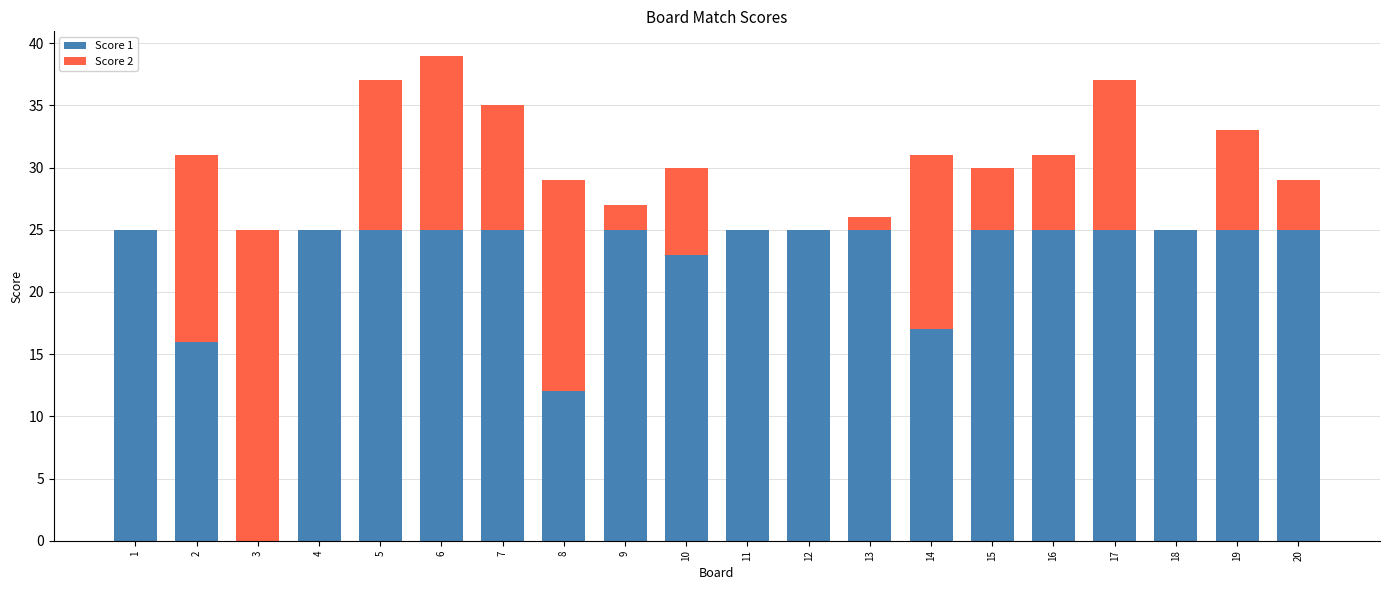

Is it true that Score 1 equals 25 at 4?

True